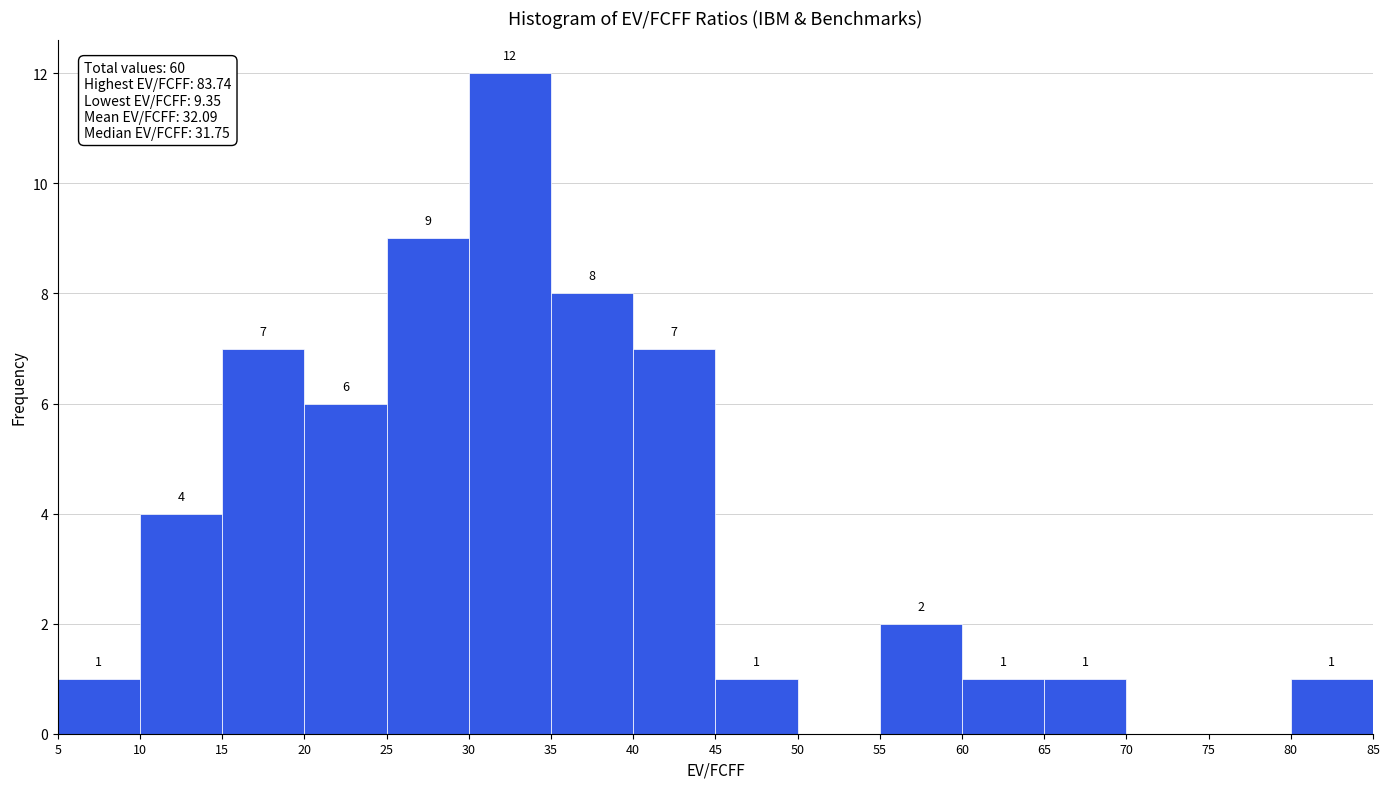

Over which range of the x-axis is the bar tallest?

30 to 35